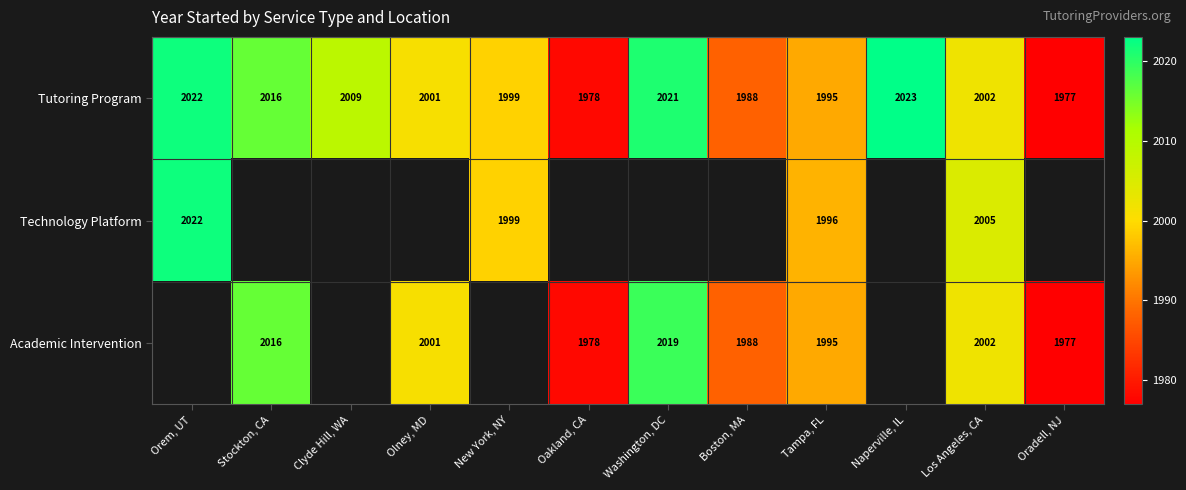

At which category is the sum across all series the highest?

Los Angeles, CA